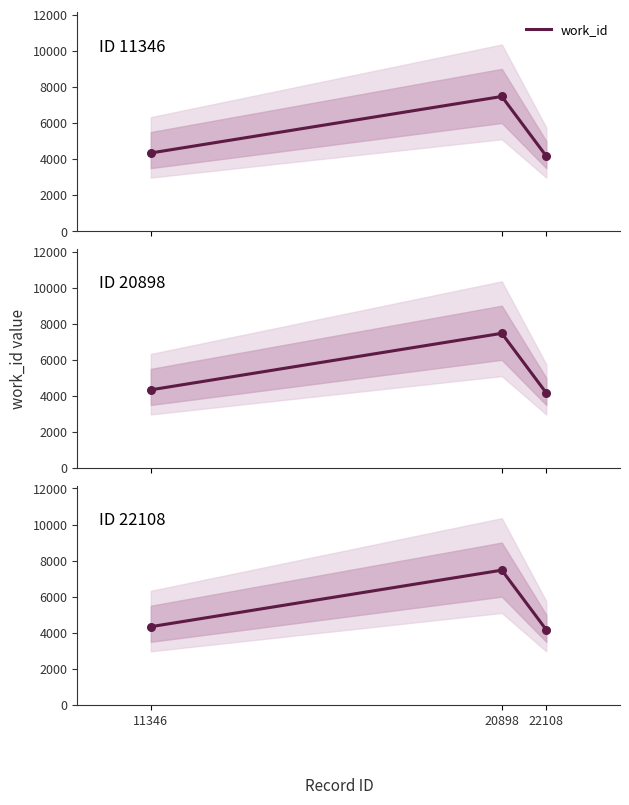

What is the change in value from 20898 to 22108?

-3303